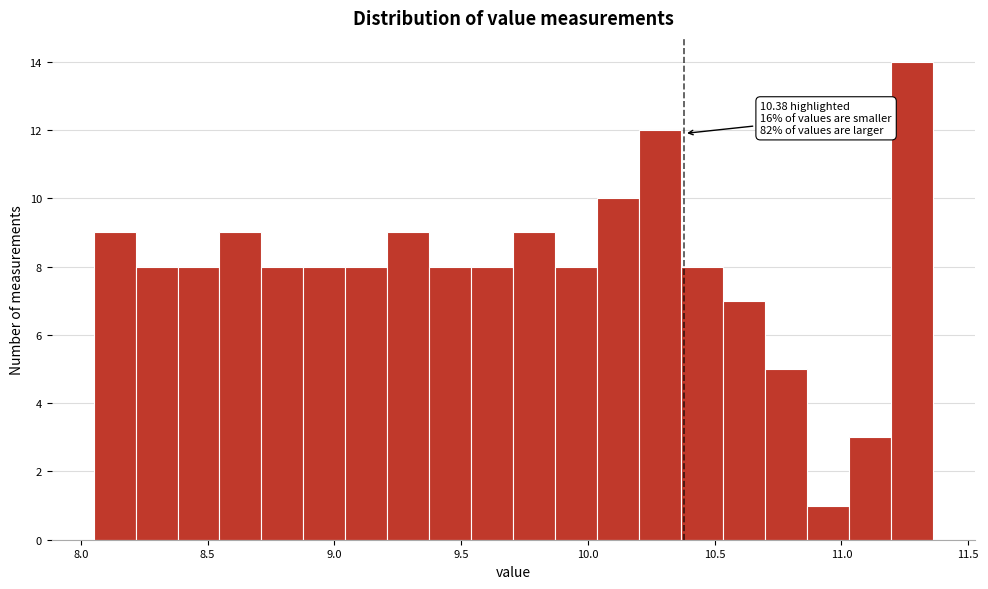

Read against the x-axis, roughly where is the centre of the tallest bar?

11.30